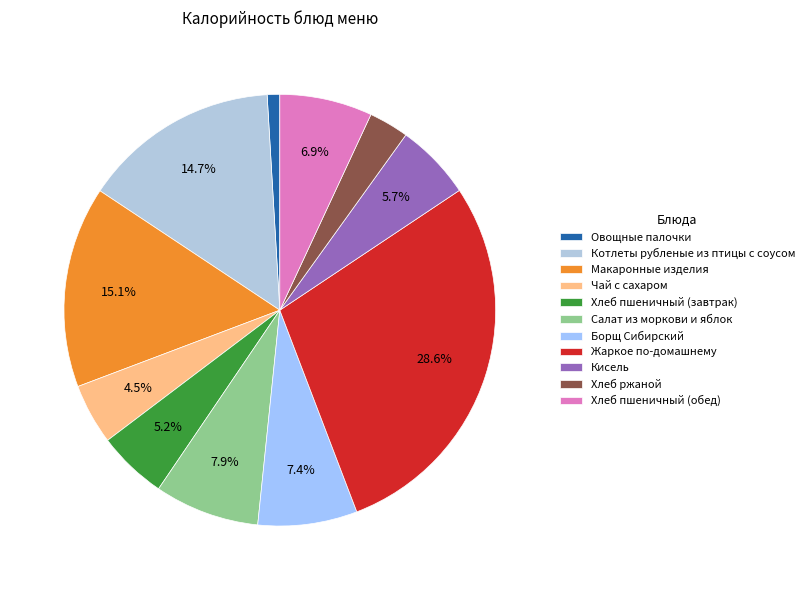

The Борщ Сибирский slice represents 1% of the pie. True or false?

False